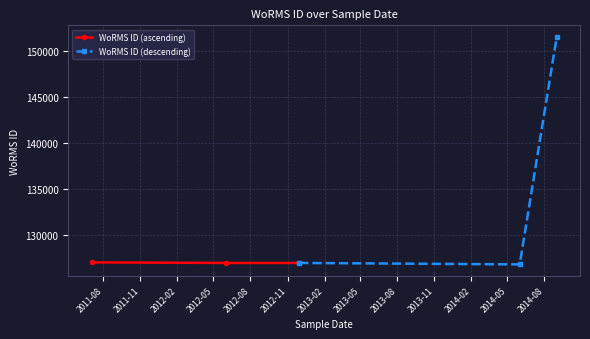

What is the minimum value for WoRMS ID (descending)?

126816